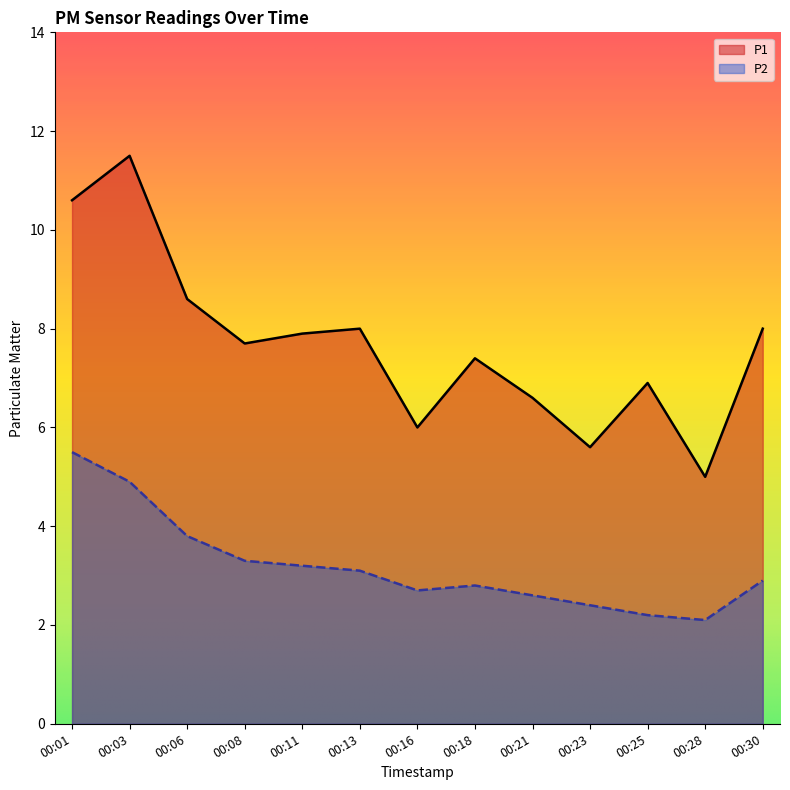

What is the difference between the maximum and second lowest values in the P1 series?

5.9